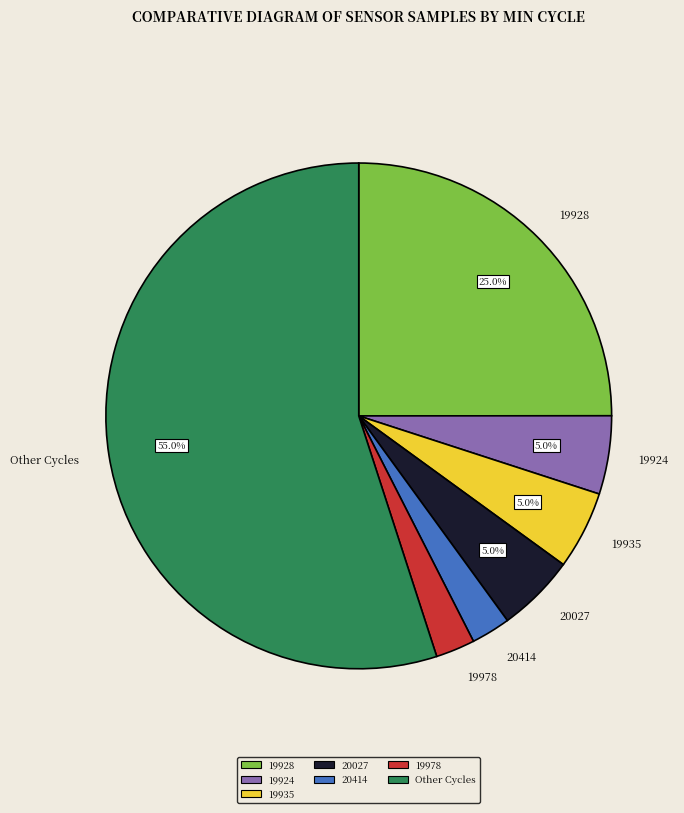

How many segments does this pie chart have?

7